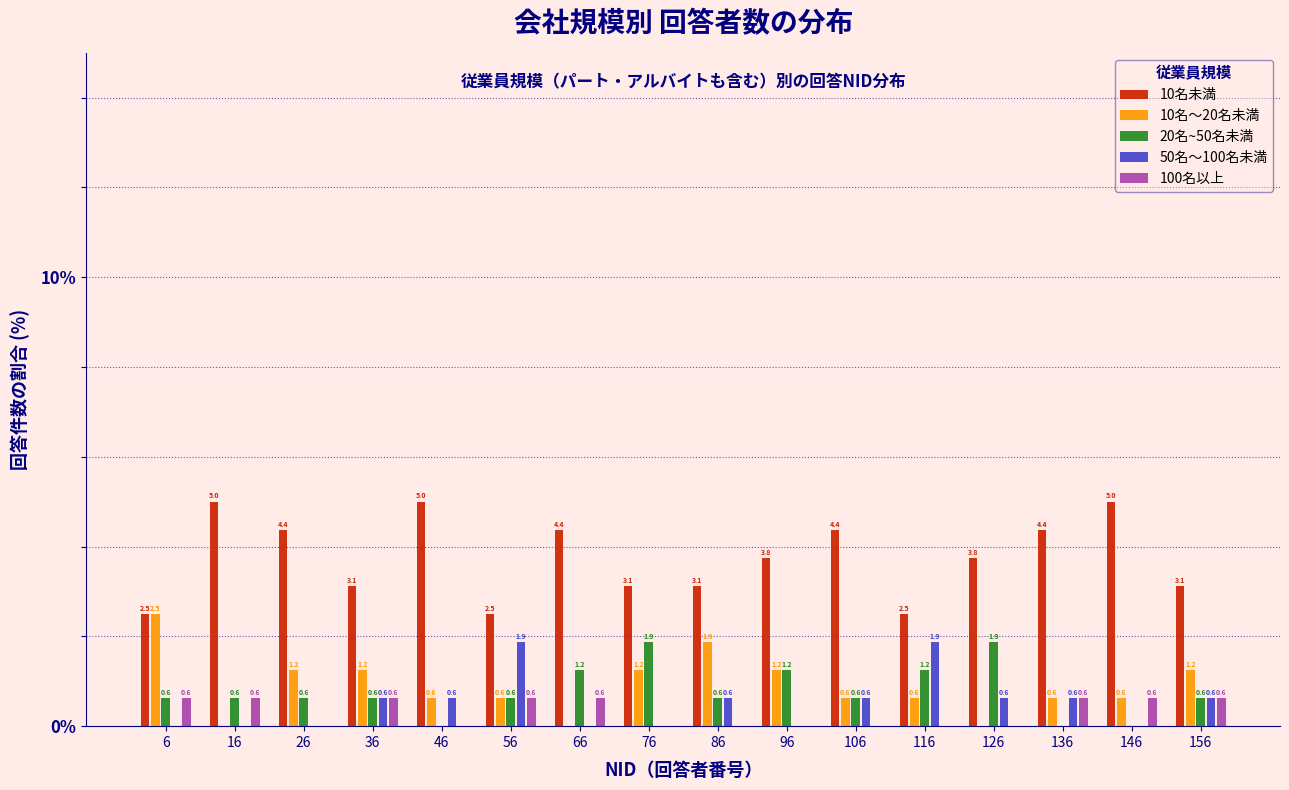

What value does the 20名~50名未満 series have at 6?

0.6